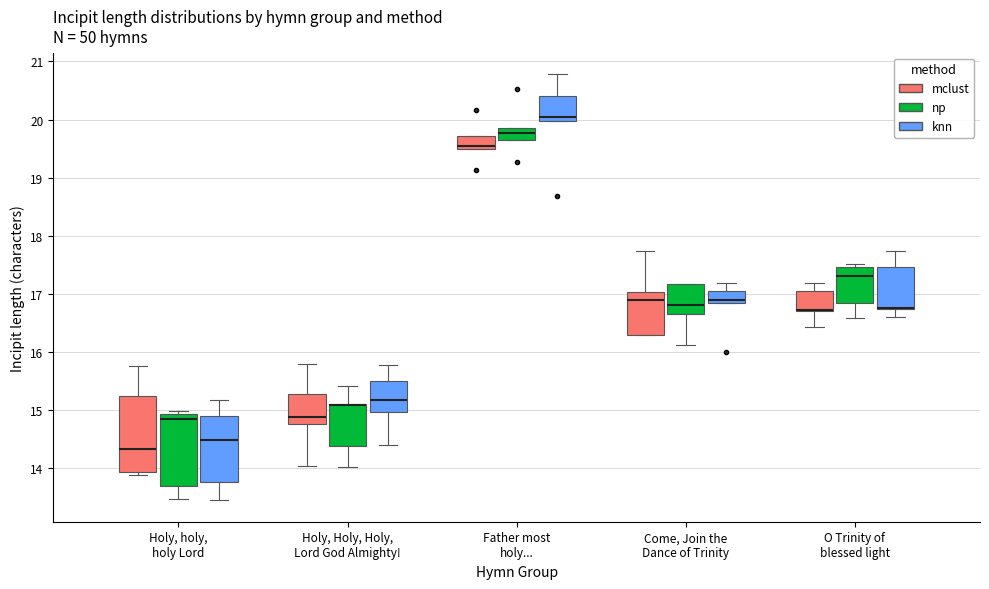

Where is the lower edge of the box for O Trinity of blessed light (knn) on the y-axis? The values are not printed on the chart, so give them approximately, as read against the axis.

16.7